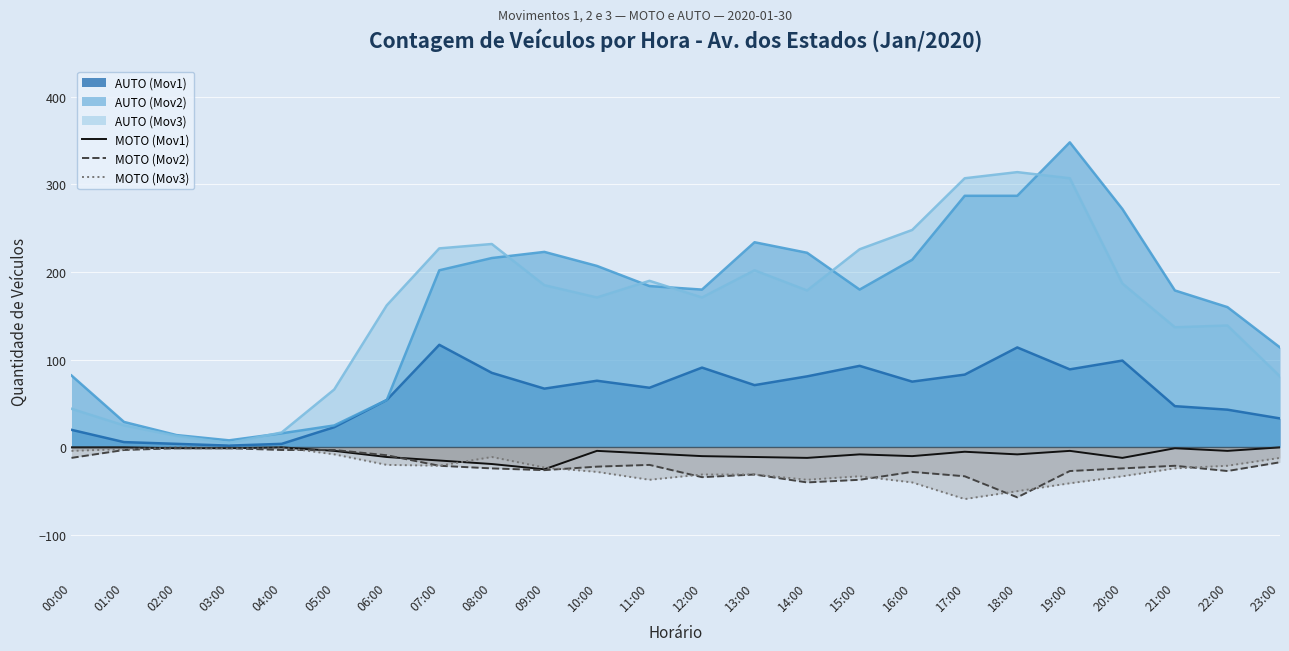

What is the sum of the MOTO (Mov1) values at 23:00 and 19:00?

-4